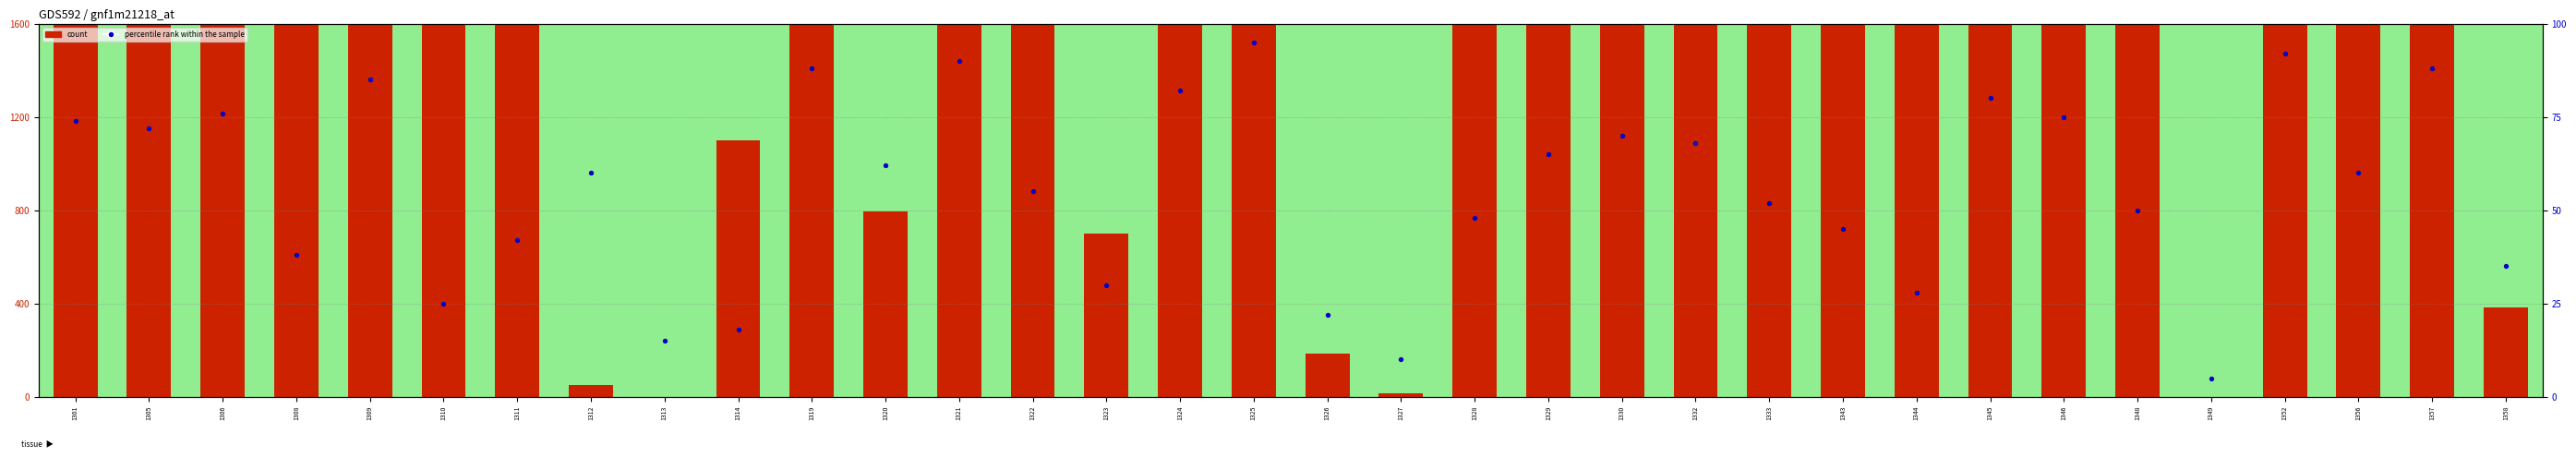

Which series contains the highest Y value?

count